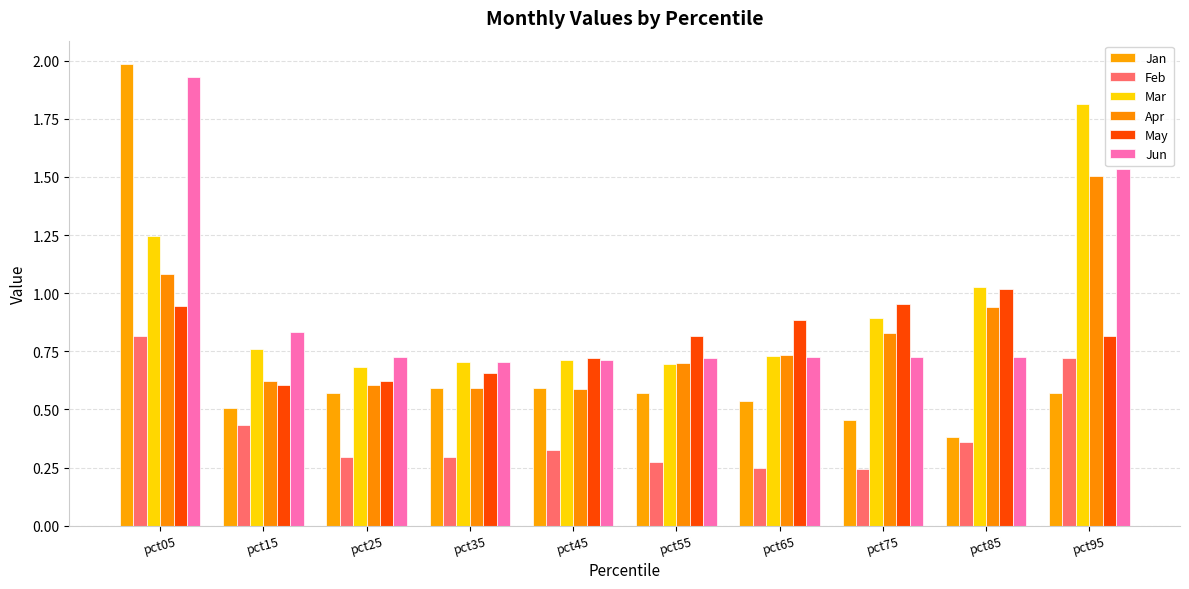

List the labels in order of Feb value, largest first.

pct05, pct95, pct15, pct85, pct45, pct25, pct35, pct55, pct65, pct75